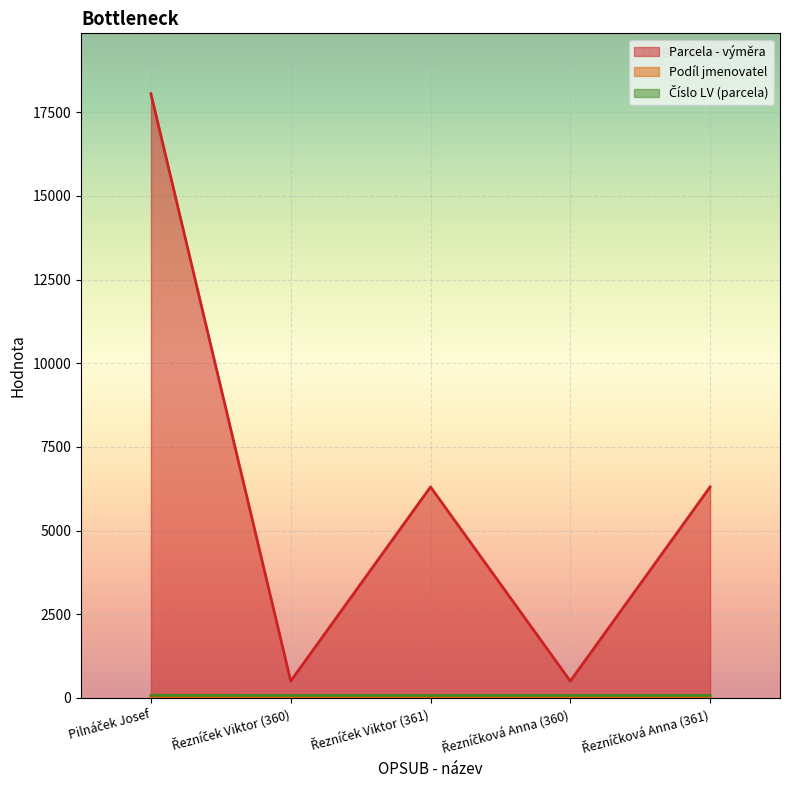

What is the total value across all series at Pilnáček Josef?

18138